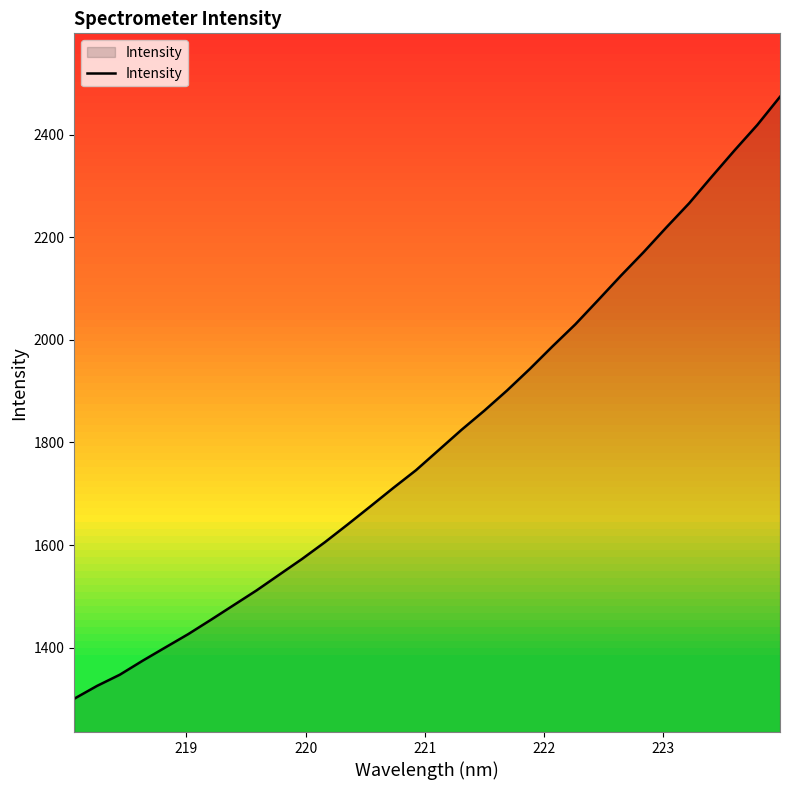

What is the difference between the maximum and minimum values?

1173.7